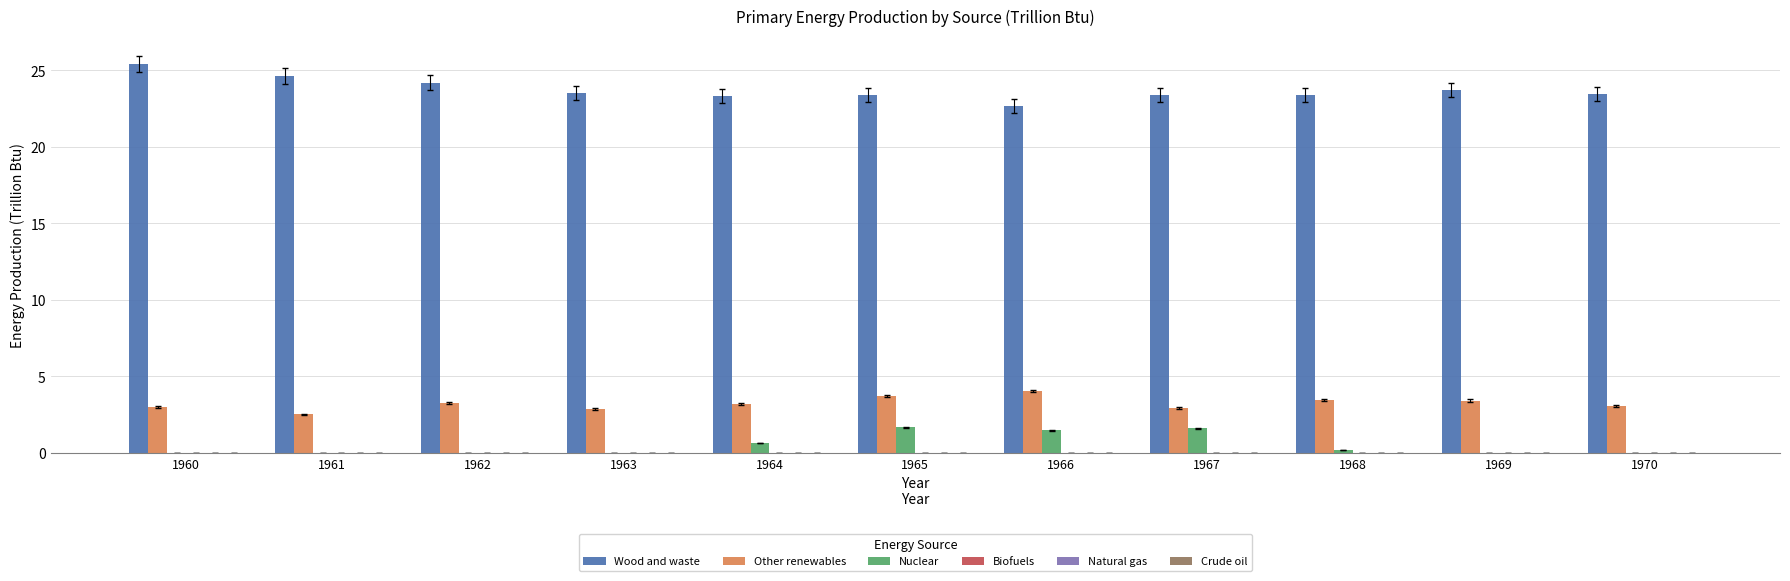

What is the maximum value shown in the chart?

25.4